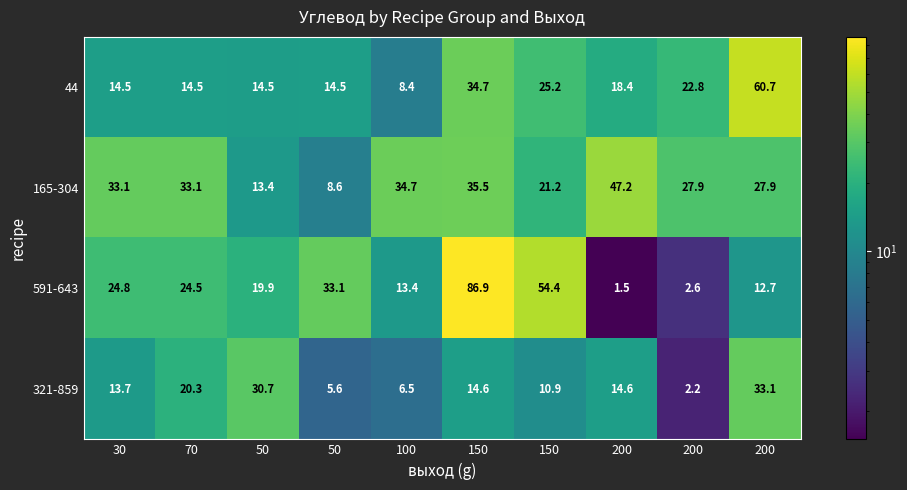

Count the number of categories in the chart.

10